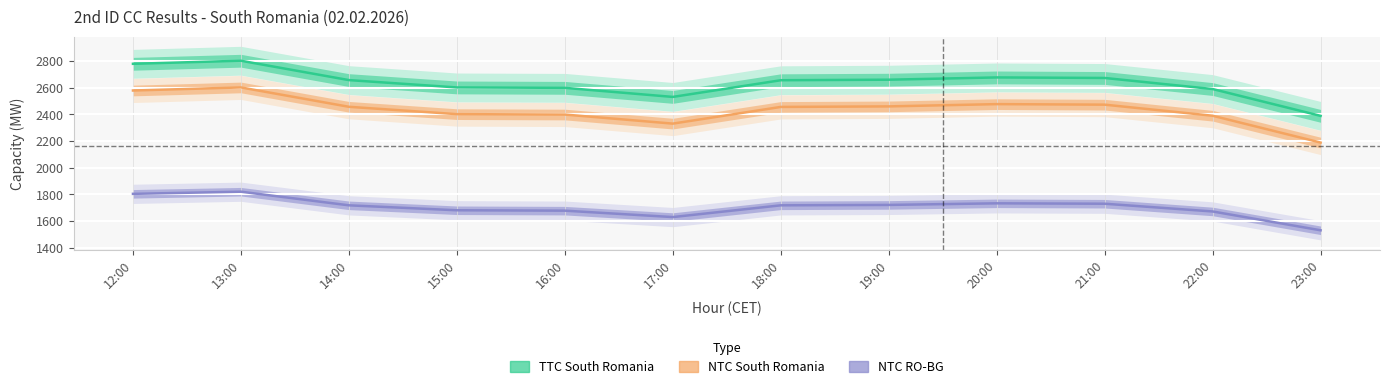

Is it true that NTC RO-BG equals 1681 at 15:00?

True